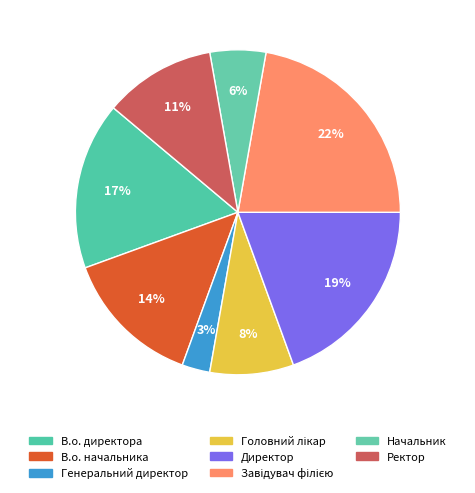

How many slices are in this pie chart?

8